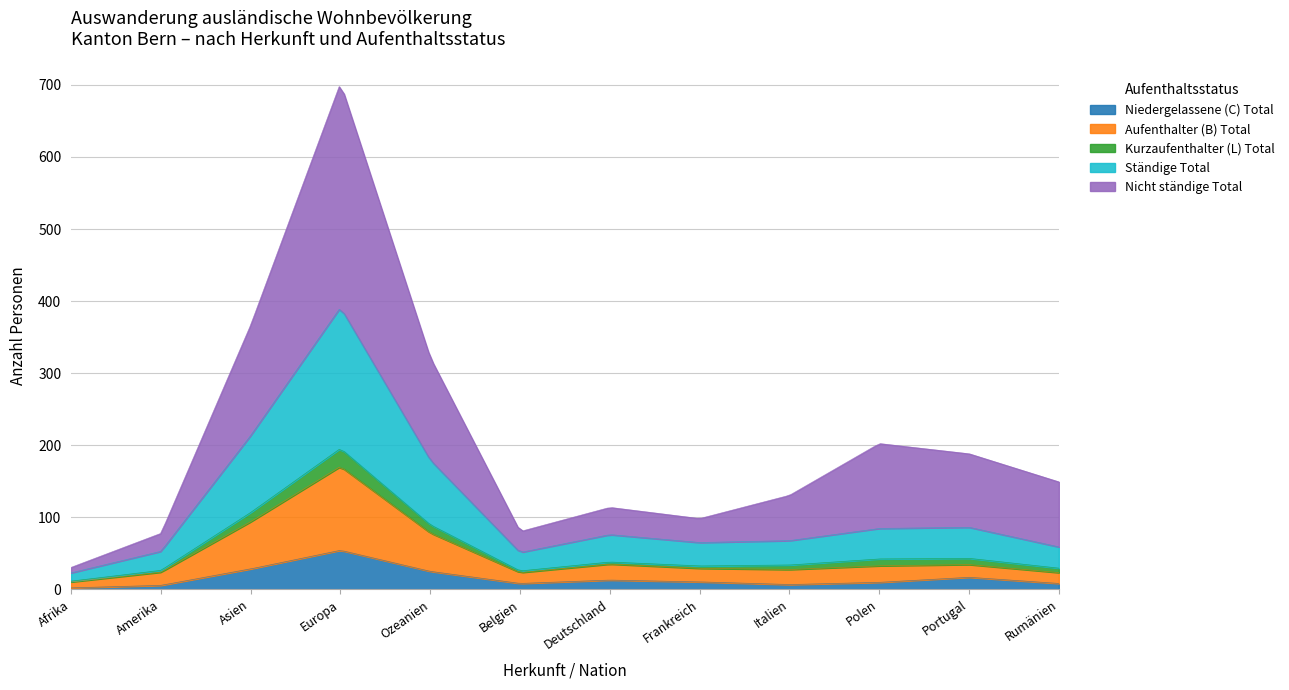

How many interior local valleys does the Nicht ständige Total series have?

2